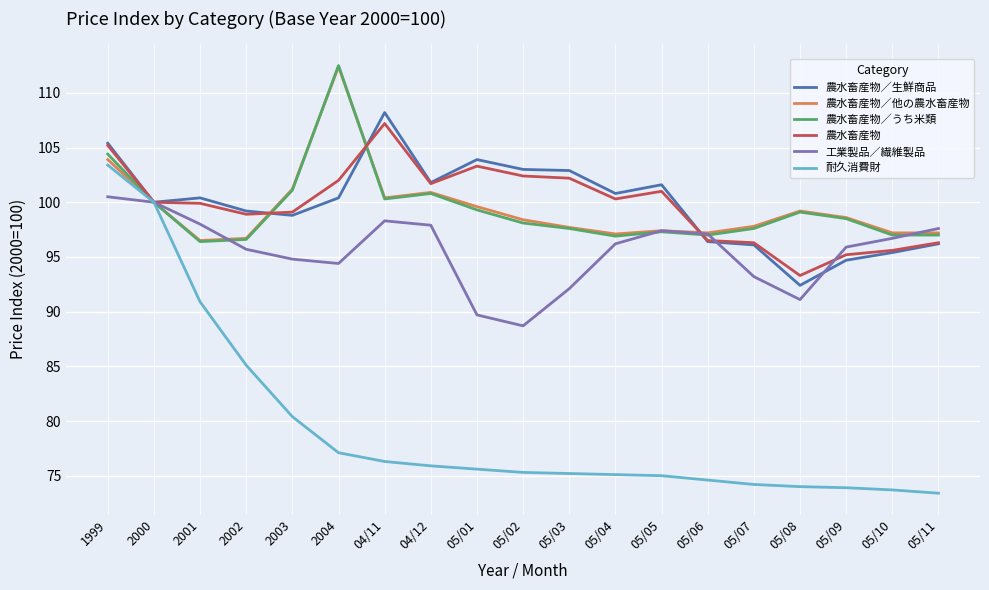

How many interior local valleys does the 工業製品／繊維製品 series have?

3